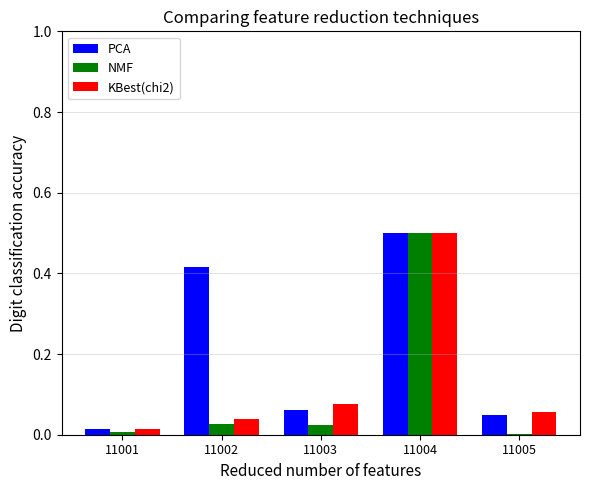

What is the maximum value shown in the chart?

0.5